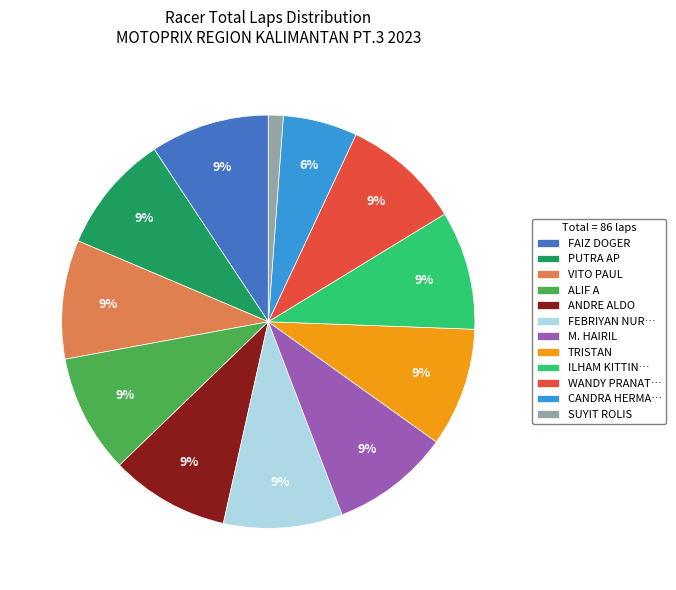

Is it true that WANDY PRANAT… is 9% of the pie?

True